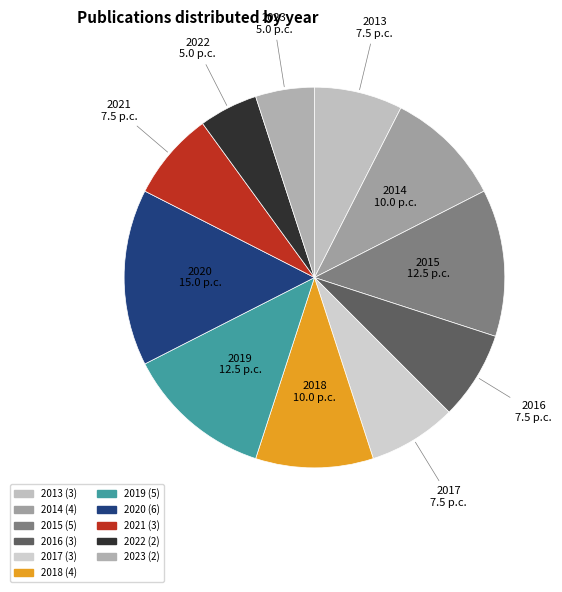

Which has a higher value, 2022 or 2018?

2018